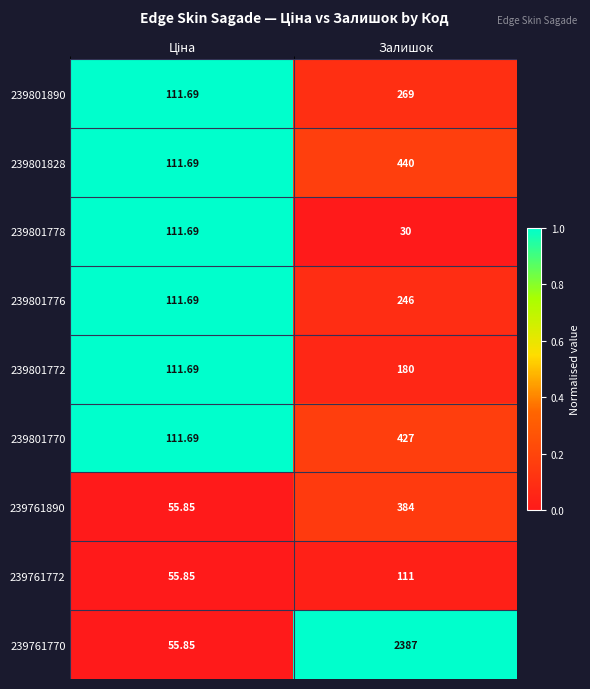

At which category is the sum across all series the highest?

Залишок